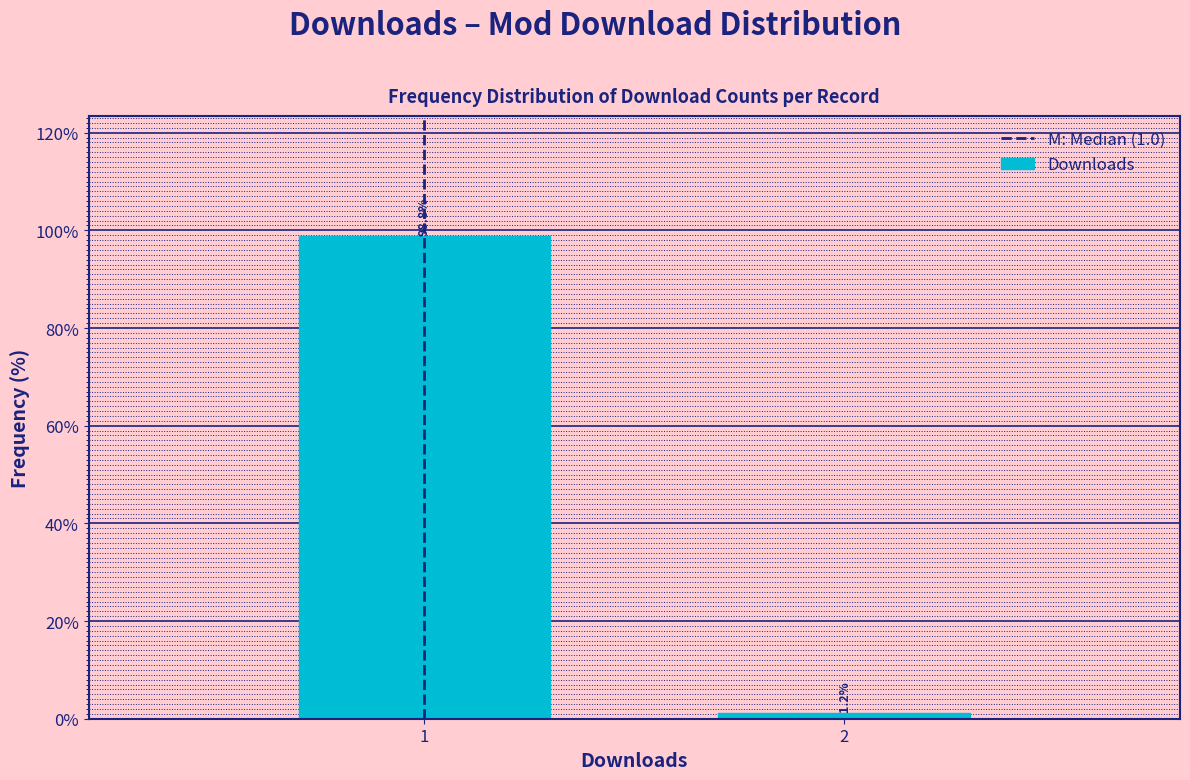

The chart shows a value of 160.4 at 1. True or false?

False